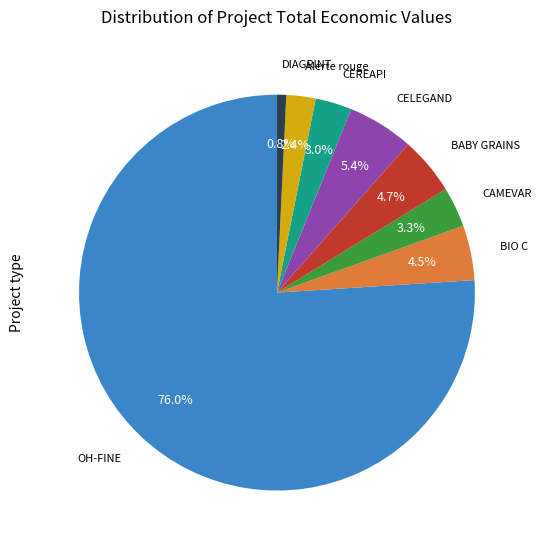

Is there a majority slice in this chart?

Yes